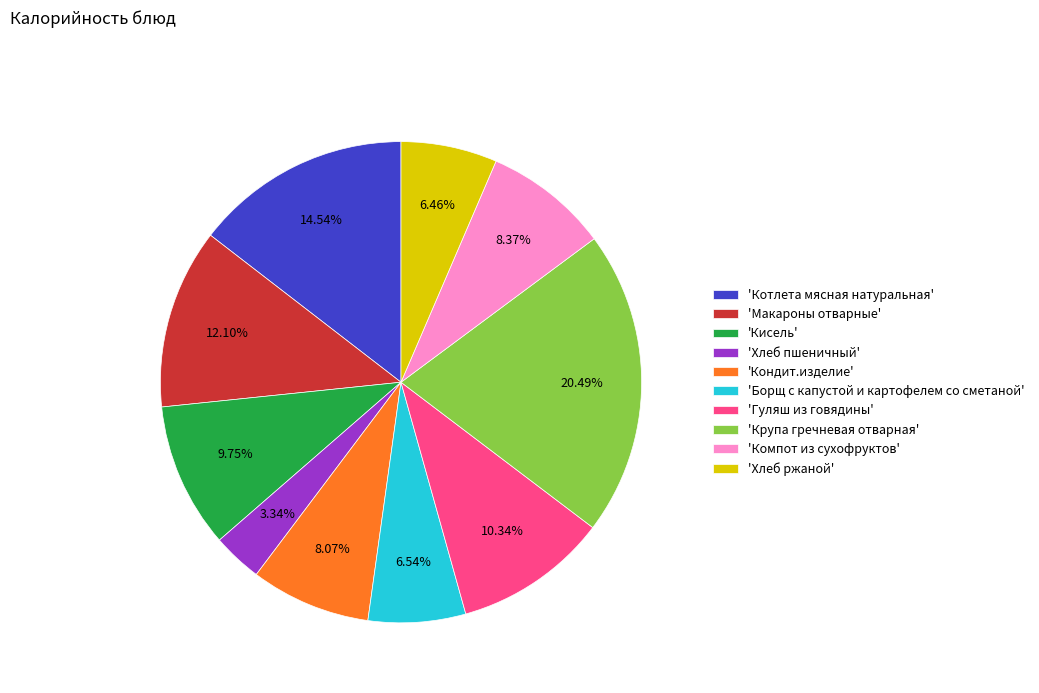

Is the sum of 'Хлеб пшеничный' and 'Компот из сухофруктов' greater than half?

No